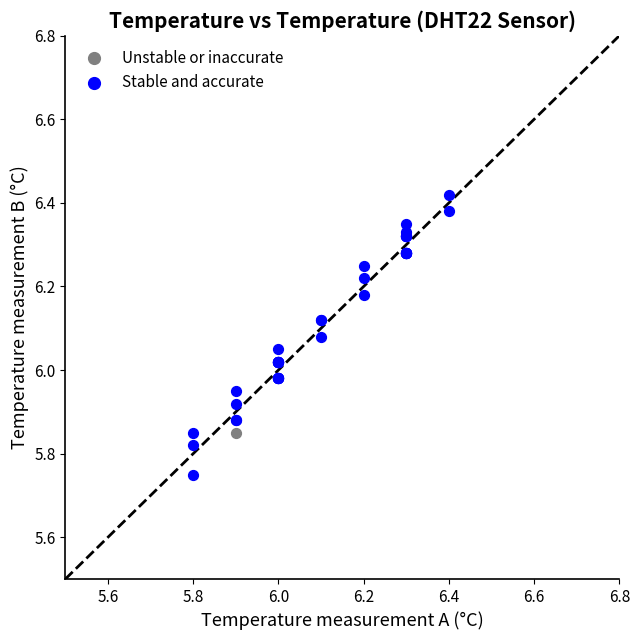

What are all the series names shown in the legend?

Unstable or inaccurate, Stable and accurate